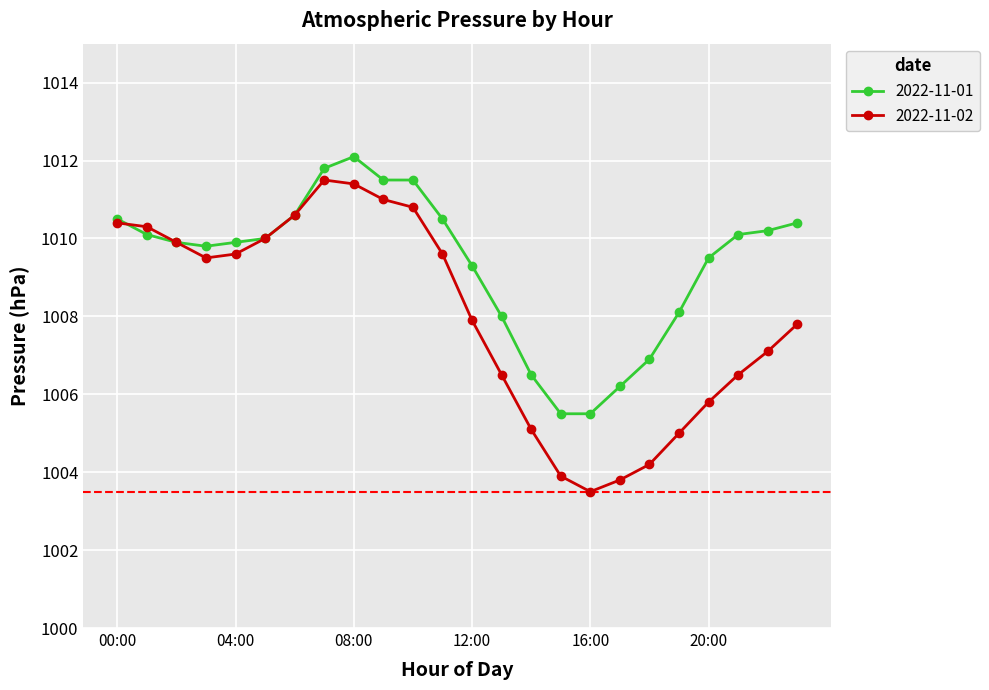

Which series has the largest range (max minus min)?

2022-11-02